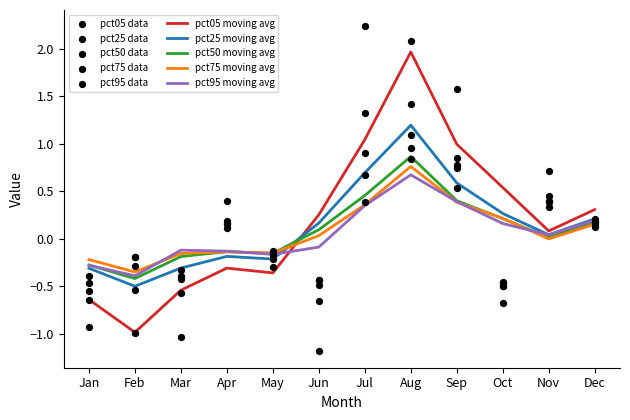

Is the value of pct75 at Feb greater than the value of pct95 at Feb?

Yes